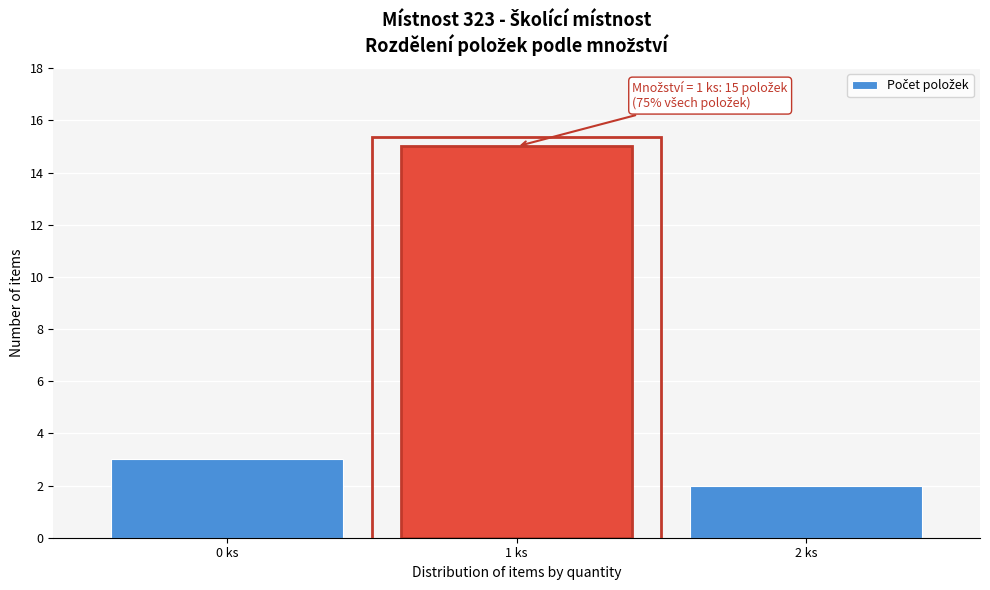

Reading right to left, extract all data points from this chart.

2 ks=2	1 ks=15	0 ks=3